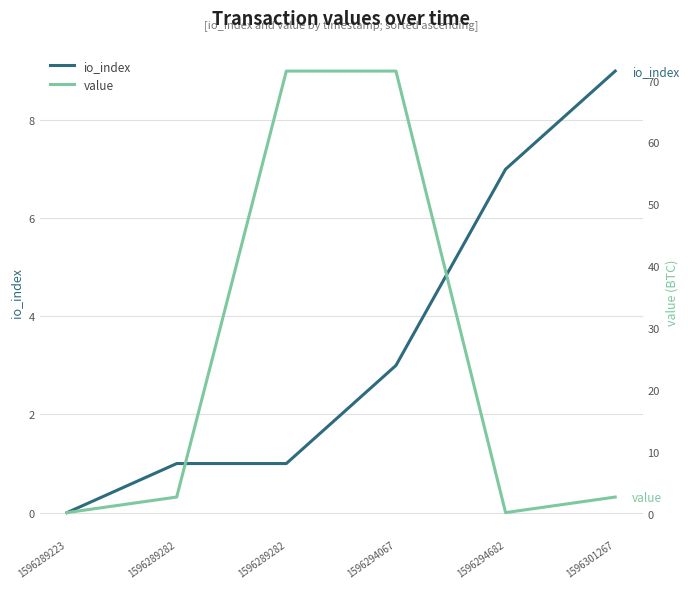

Count the io_index values in the range 1 to 7.

4